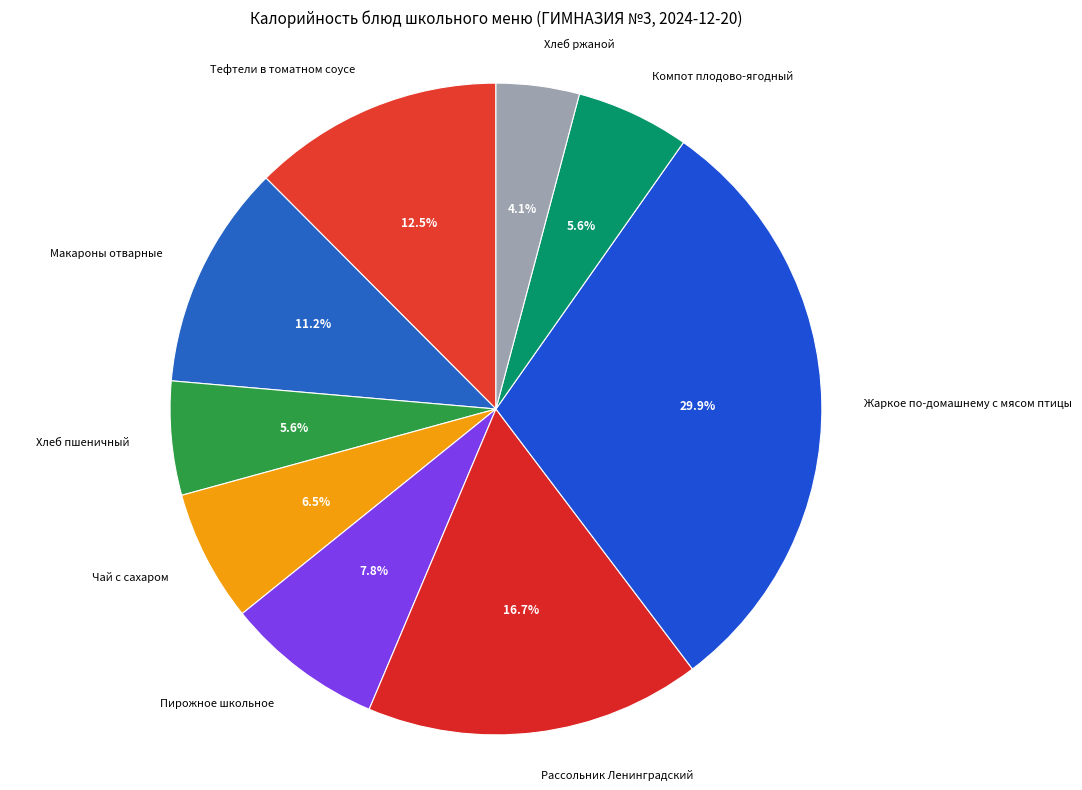

How many segments does this pie chart have?

9